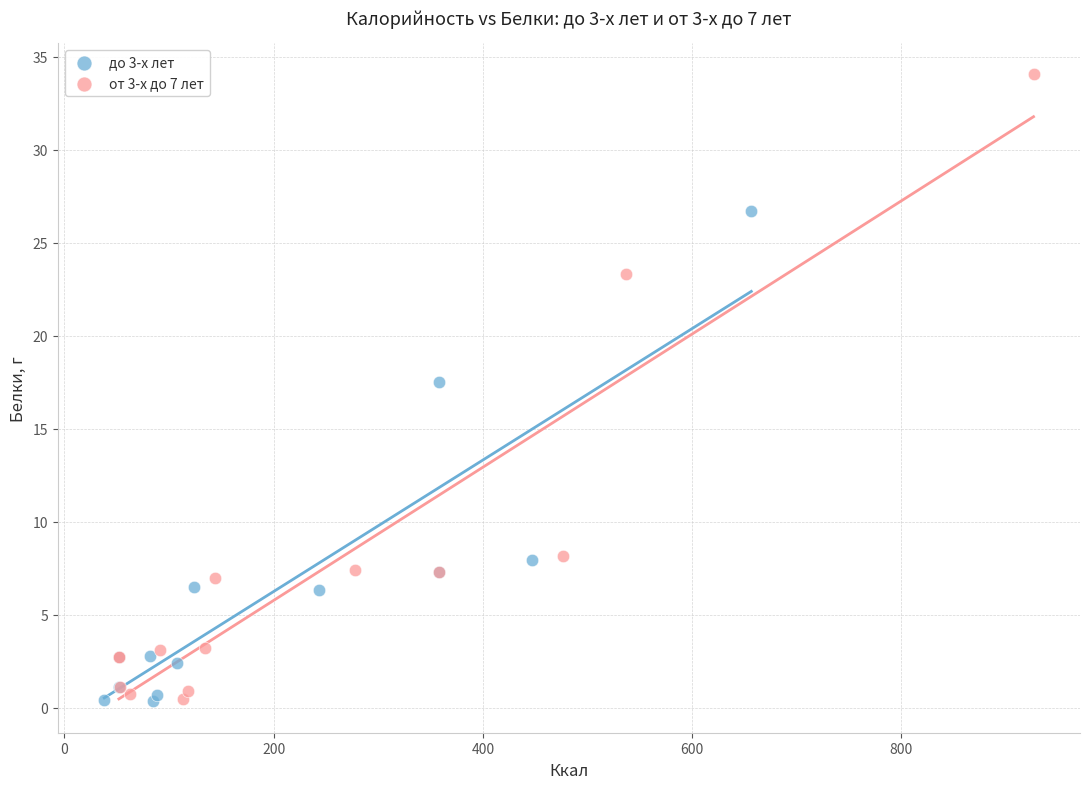

Which series has the largest Y range (max minus min)?

от 3-х до 7 лет